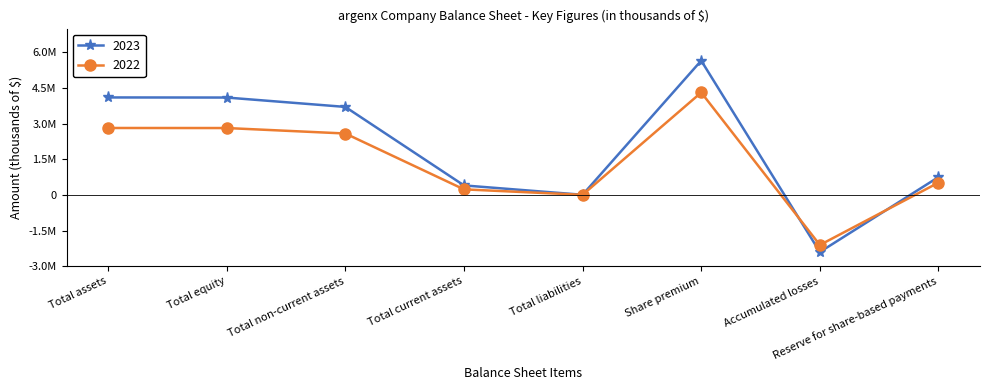

What position from the left is Total assets?

1